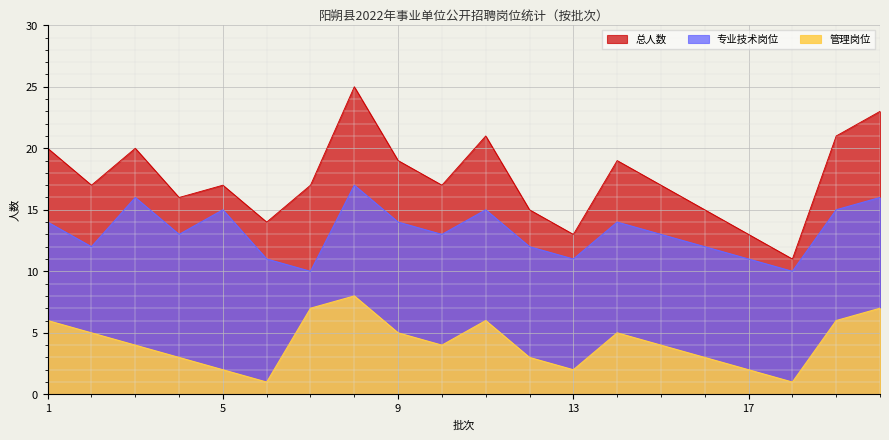

Is it true that 总人数 equals 19 at 18?

False